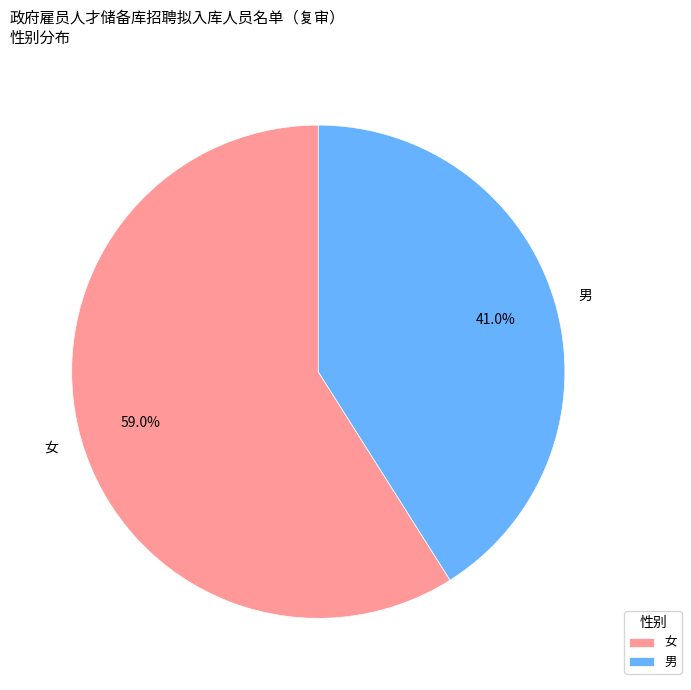

Does 女 account for over 50% of the chart?

Yes